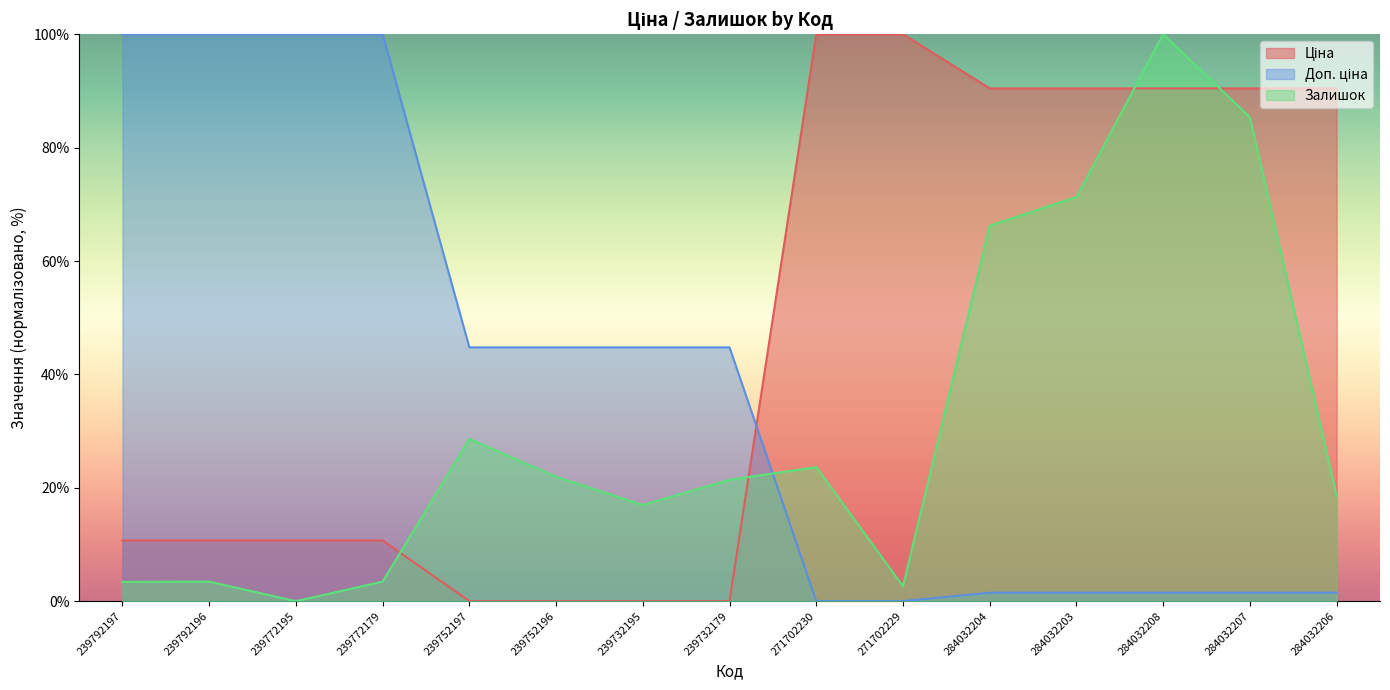

How many data points in Доп. ціна are above 44?

8